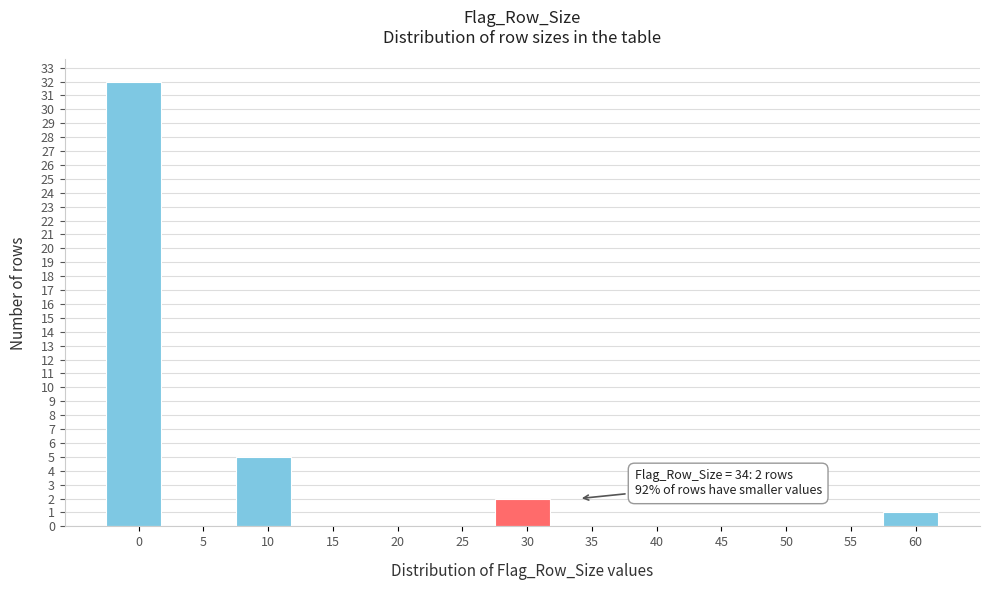

Reading right to left, transcribe all the data shown in this chart.

60=1	55=0	50=0	45=0	40=0	35=0	30=2	25=0	20=0	15=0	10=5	5=0	0=32